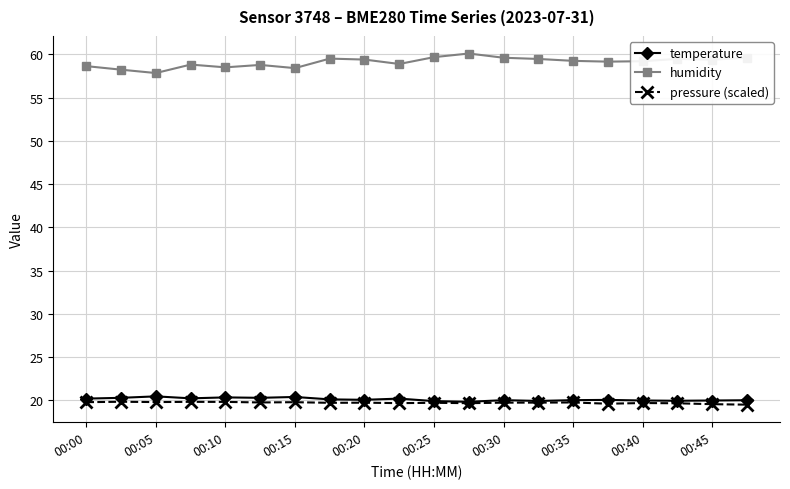

Which series has the largest total across all categories?

humidity